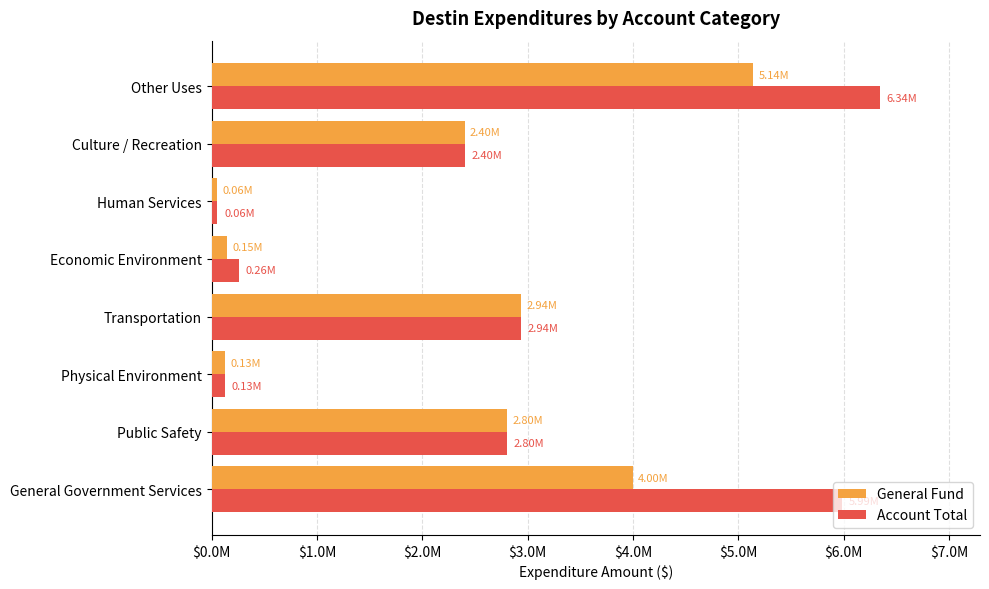

What are all the series names shown in the legend?

General Fund, Account Total